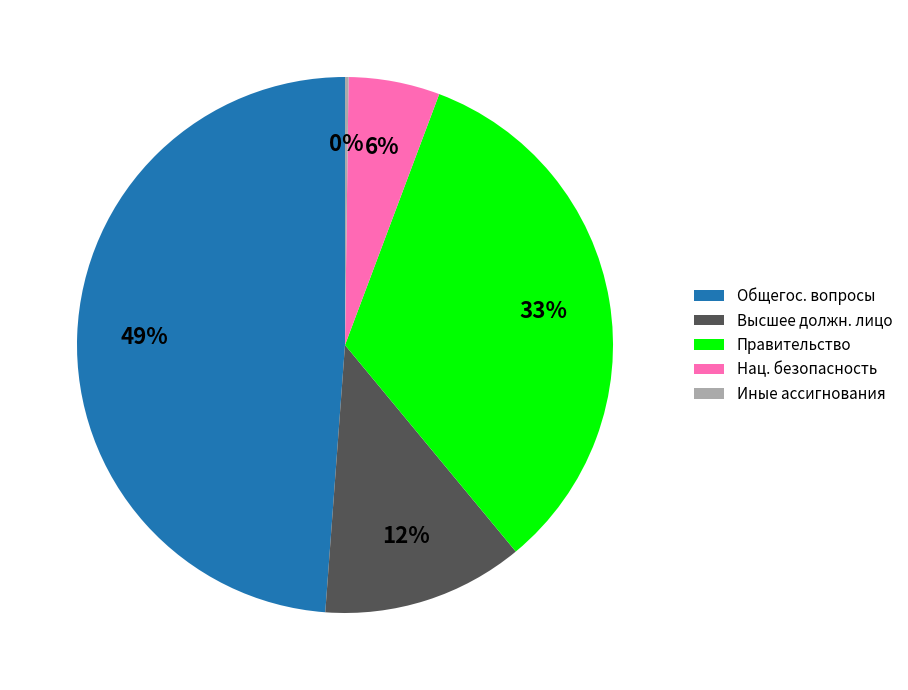

Between Нац. безопасность and Правительство, which is larger?

Правительство